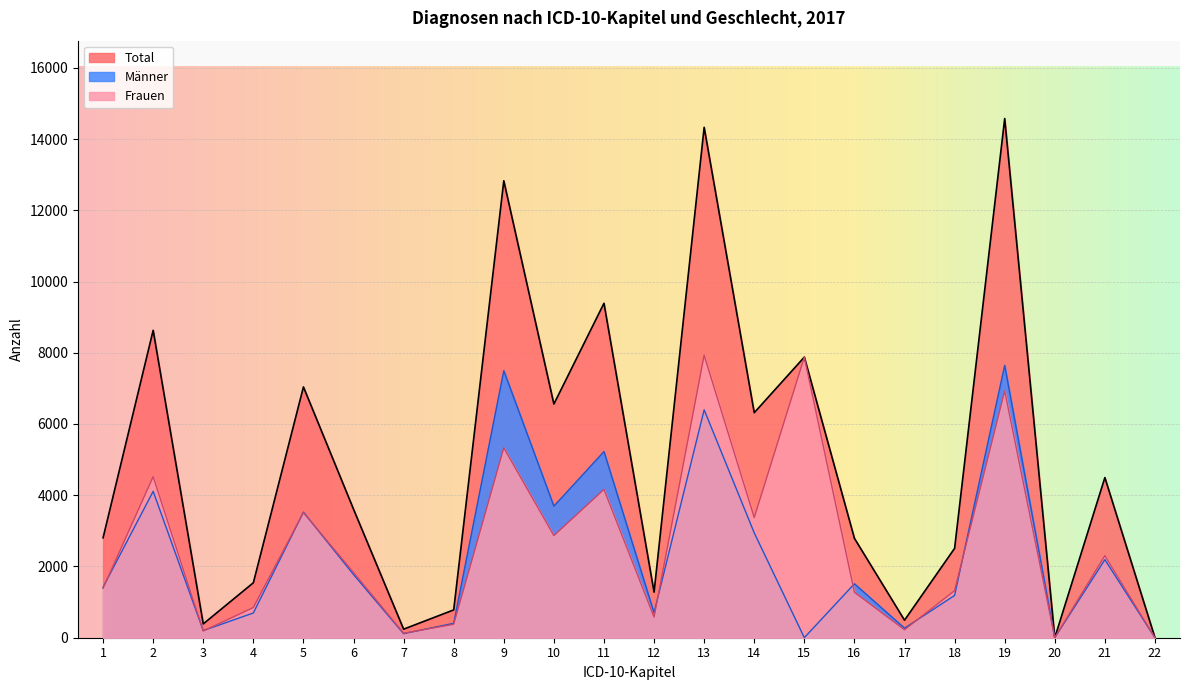

What is the spread (max minus min) of values at 21?

2304